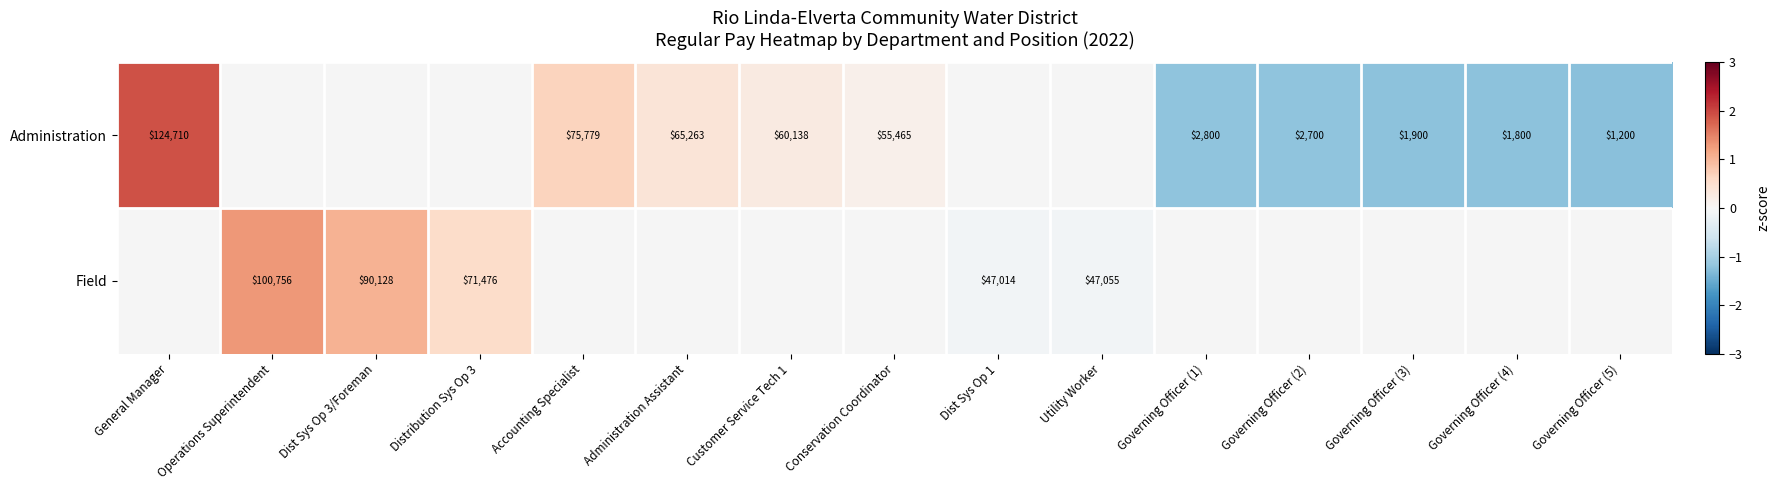

How many categories are shown in the chart?

15